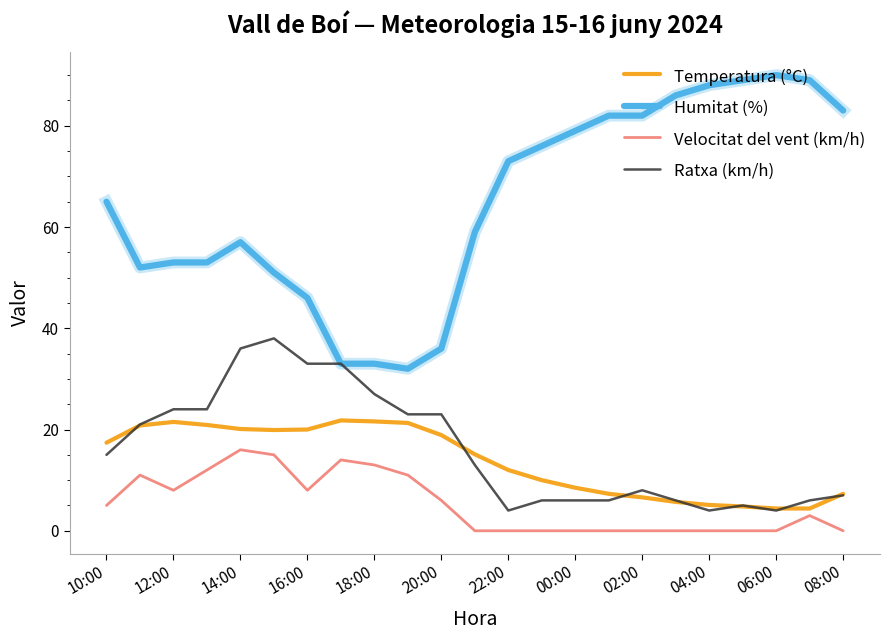

Which series has the largest range (max minus min)?

Humitat (%)